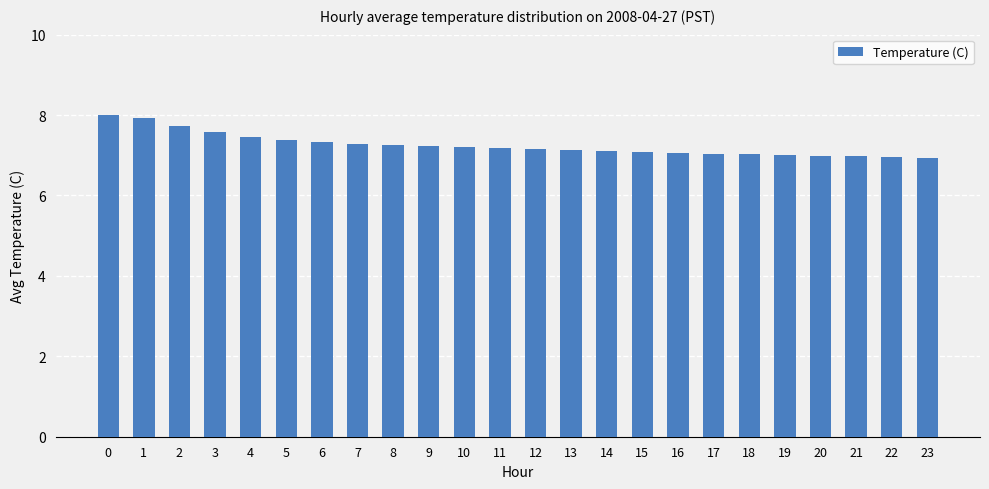

The value at 3 is 7.6. True or false?

True